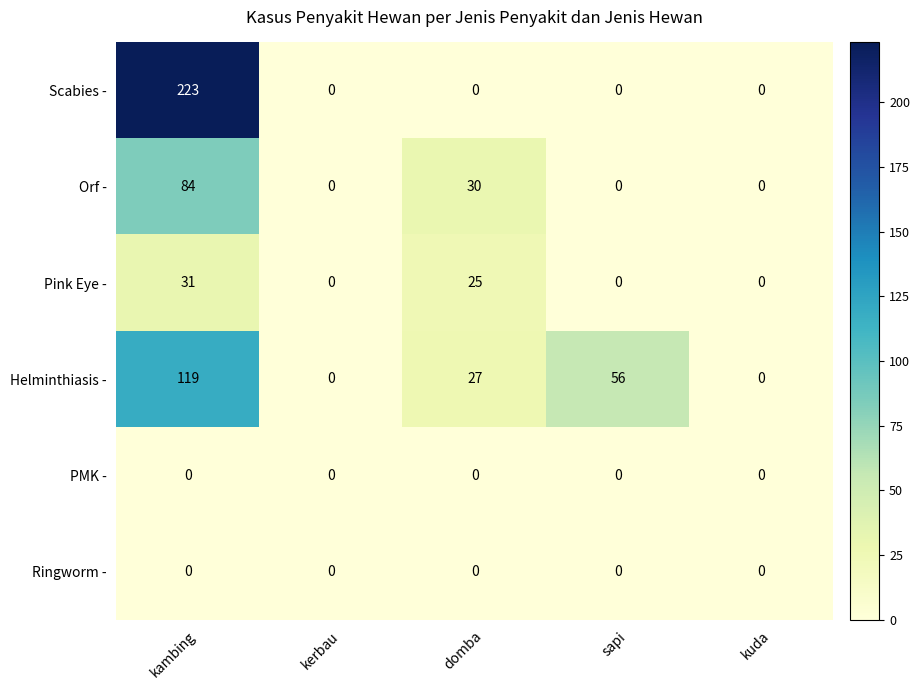

Reading left to right, what are all the values shown in this chart?

Scabies -: kambing=223	kerbau=0	domba=0	sapi=0	kuda=0
Orf -: kambing=84	kerbau=0	domba=30	sapi=0	kuda=0
Pink Eye -: kambing=31	kerbau=0	domba=25	sapi=0	kuda=0
Helminthiasis -: kambing=119	kerbau=0	domba=27	sapi=56	kuda=0
PMK -: kambing=0	kerbau=0	domba=0	sapi=0	kuda=0
Ringworm -: kambing=0	kerbau=0	domba=0	sapi=0	kuda=0